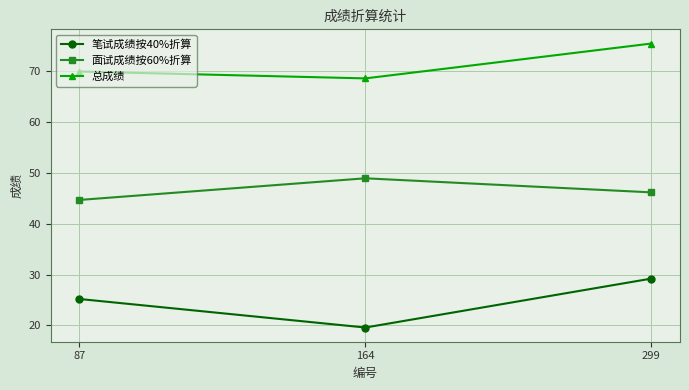

At which category does the chart reach its minimum across all series?

164